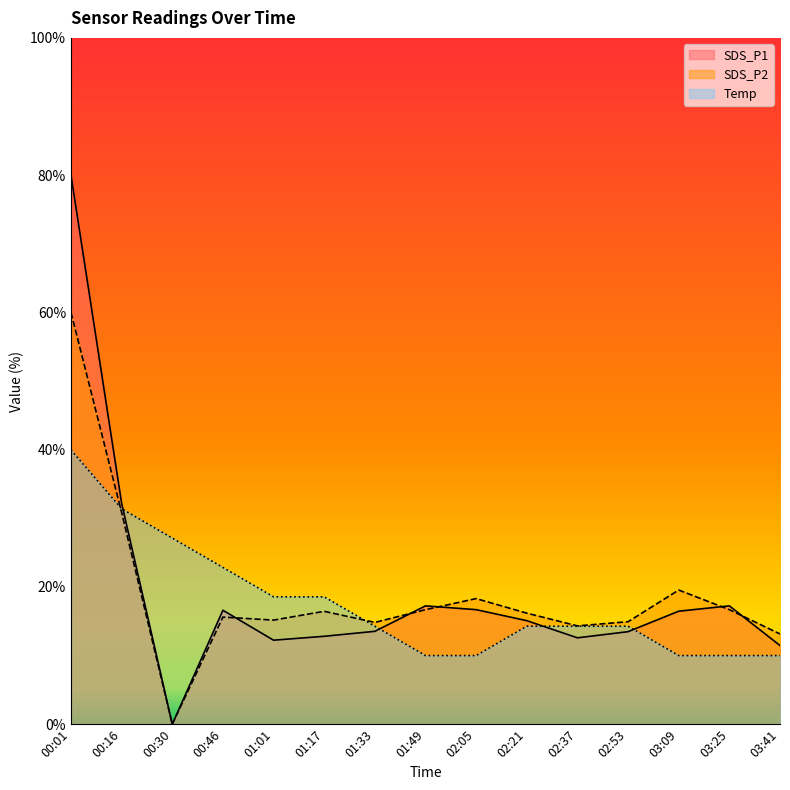

Is the value of SDS_P2 at 03:25 greater than the value of Temp at 02:53?

Yes